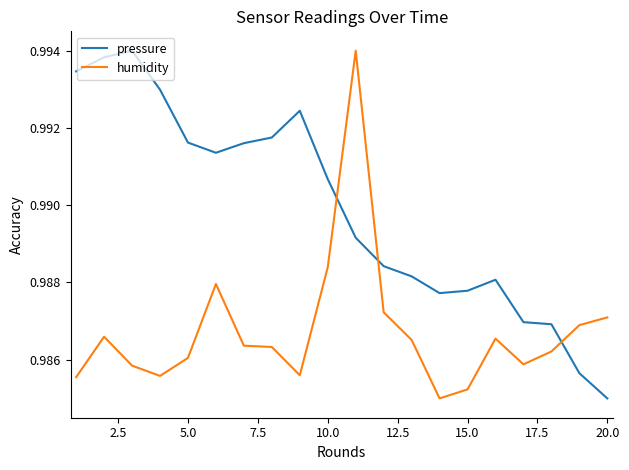

How many intersections are there between pressure and humidity?

3